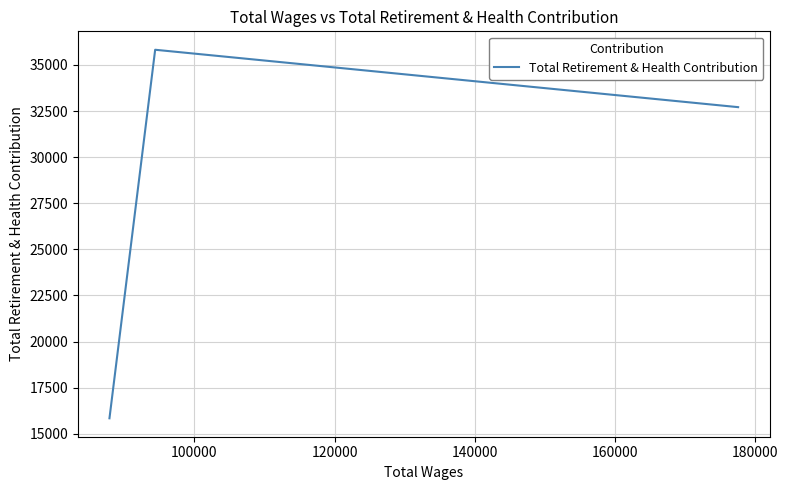

How many values exceed 32710?

1